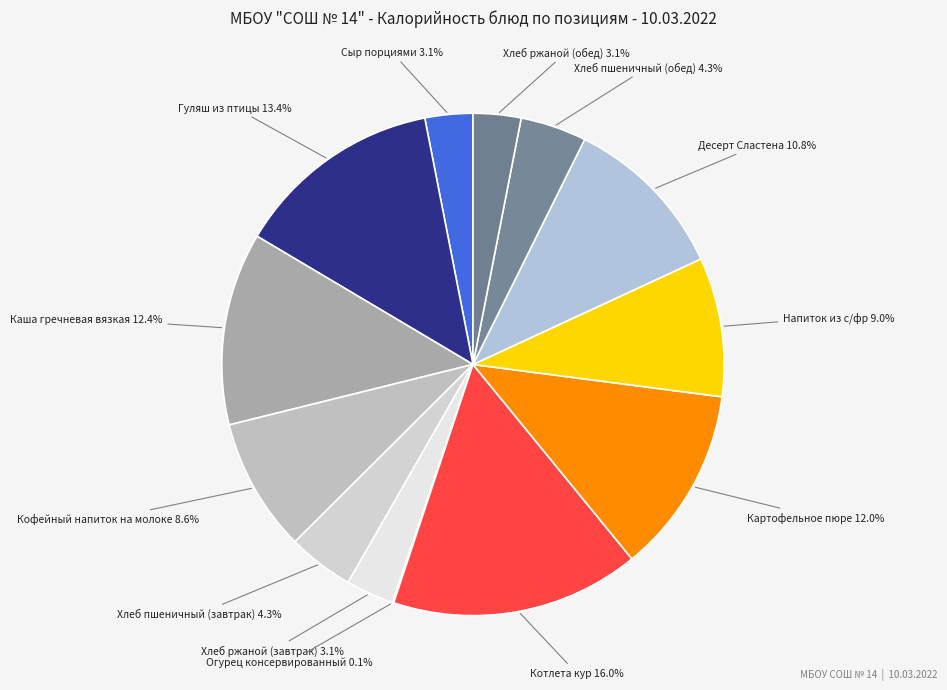

What is the ratio of the value at Хлеб пшеничный (обед) to the value at Хлеб ржаной (завтрак)?

1.4